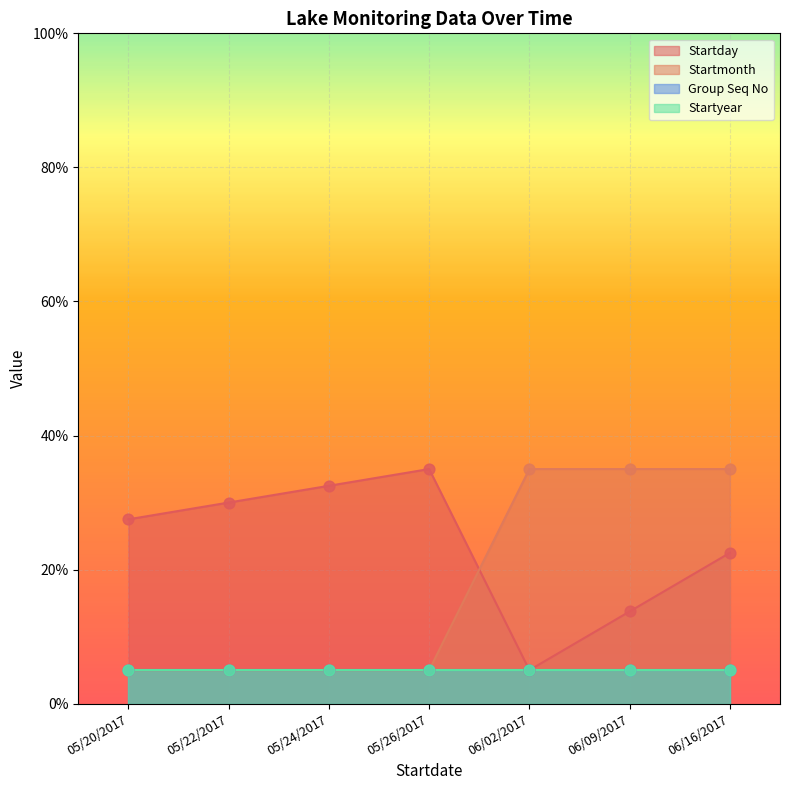

Is the value of Startmonth at 05/26/2017 greater than the value of Startday at 05/24/2017?

No